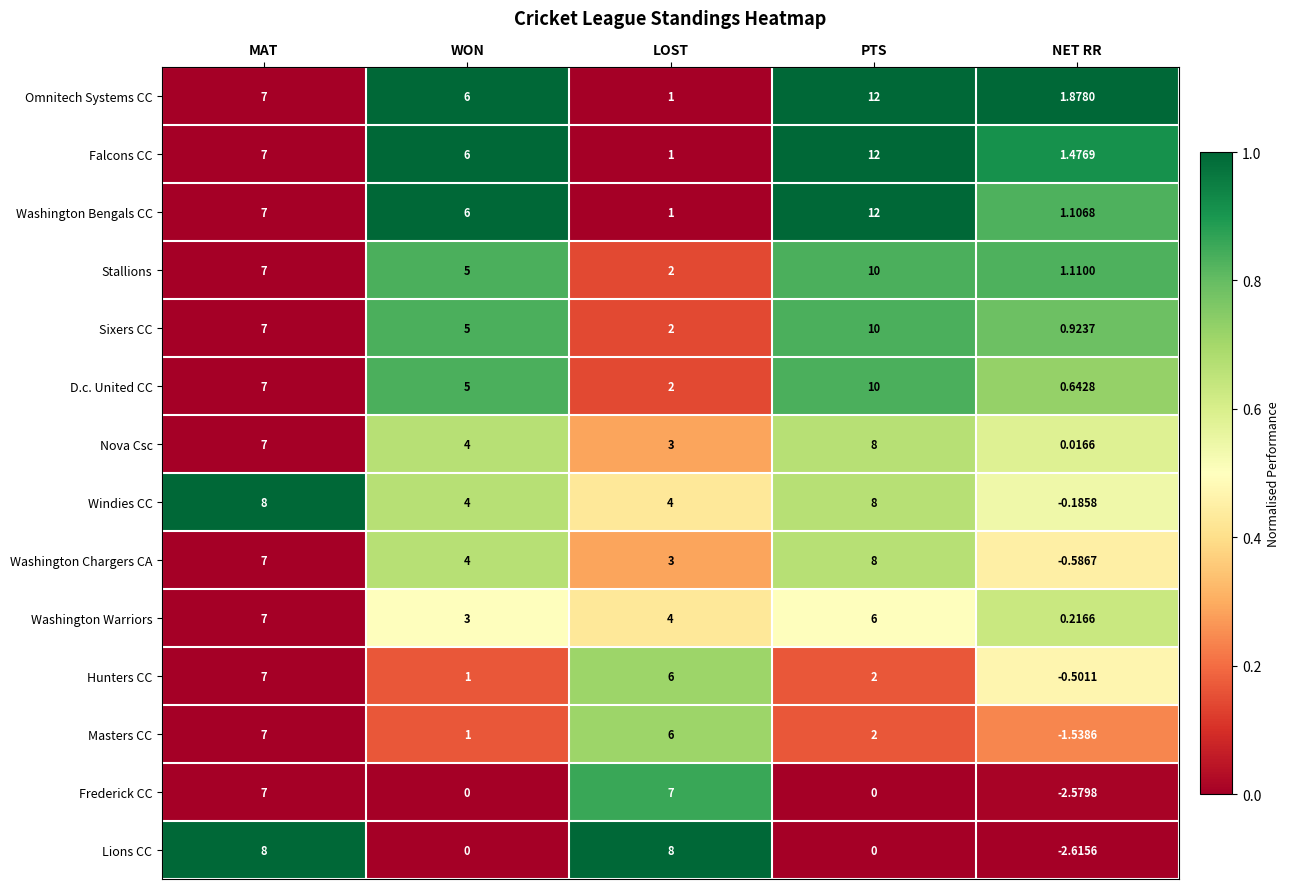

Is the value of Falcons CC at LOST greater than the value of Washington Chargers CA at PTS?

No